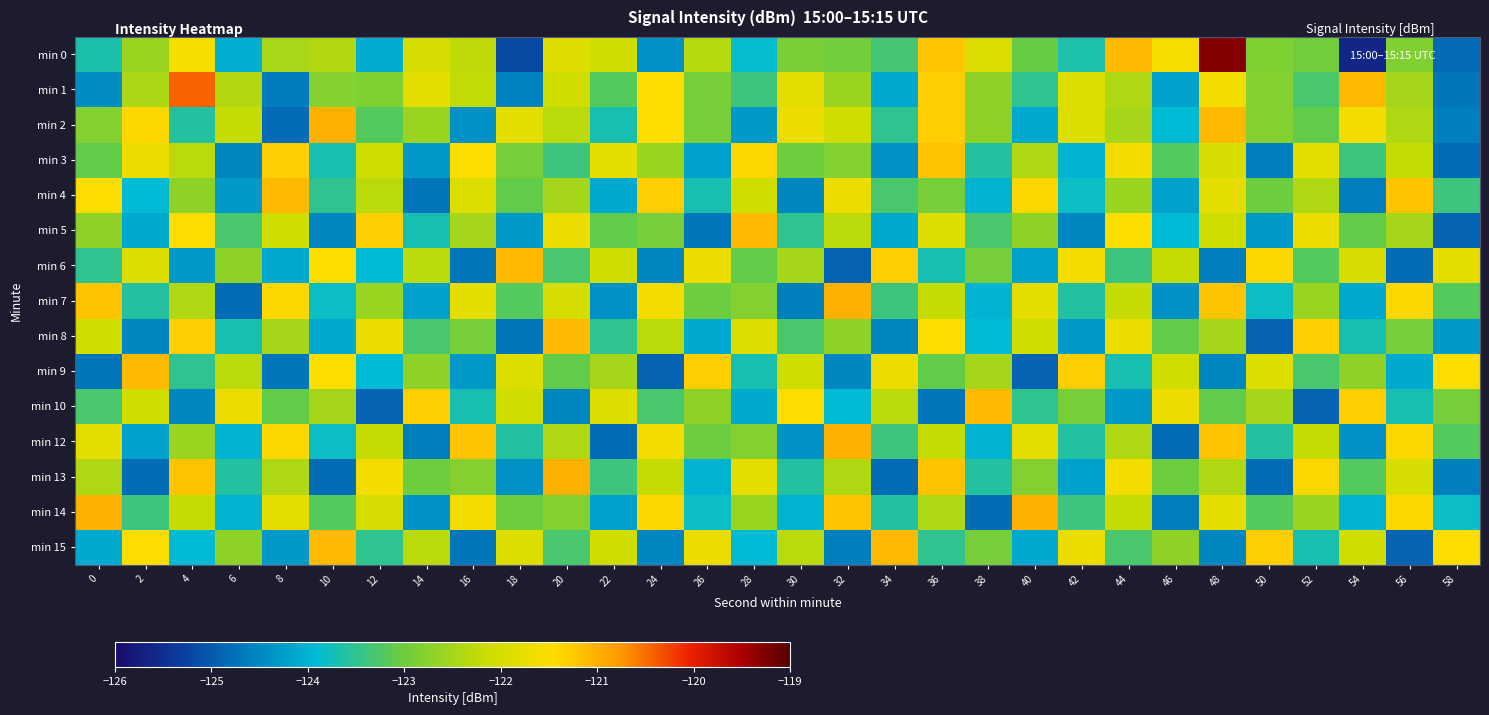

At how many categories does at least one series exceed -123?

30